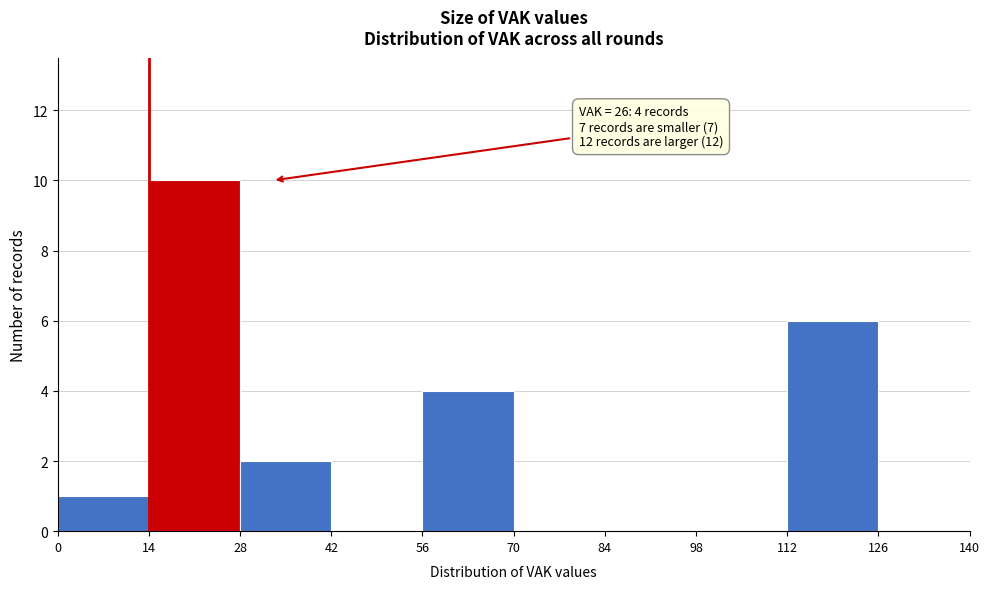

Over which range of the x-axis is the bar tallest?

14 to 28